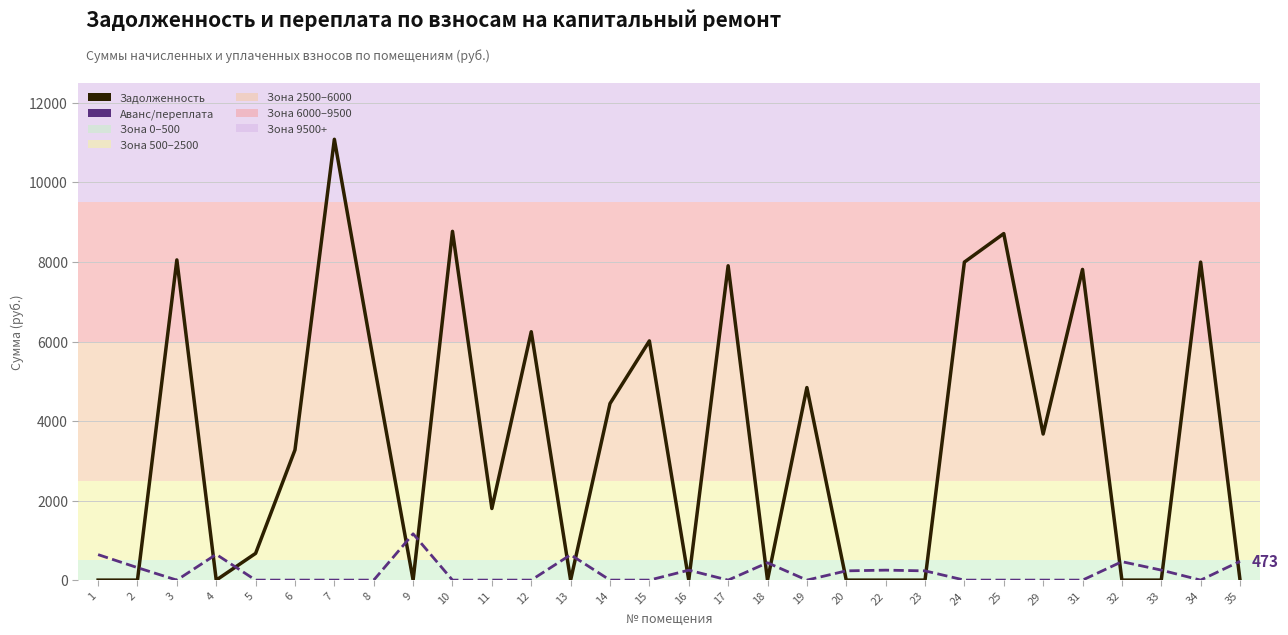

What is the value of the задолженность (кап. ремонт) point at the 10th from the left?

8769.9